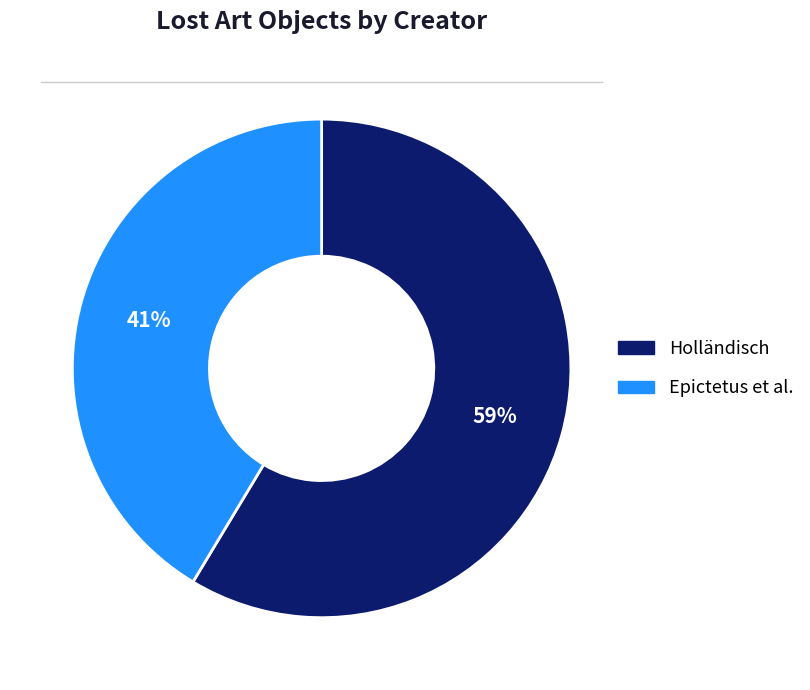

Which slice represents more than half of the pie?

Holländisch